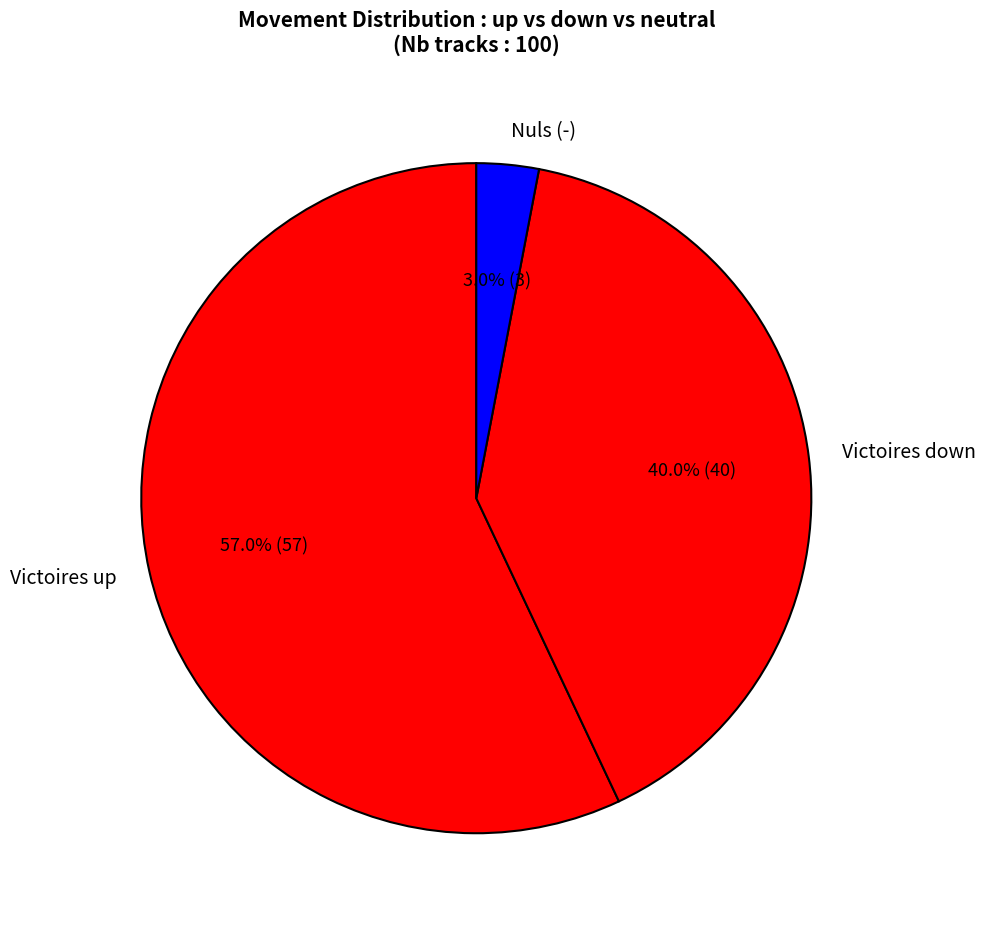

Does any single category account for the majority?

Yes